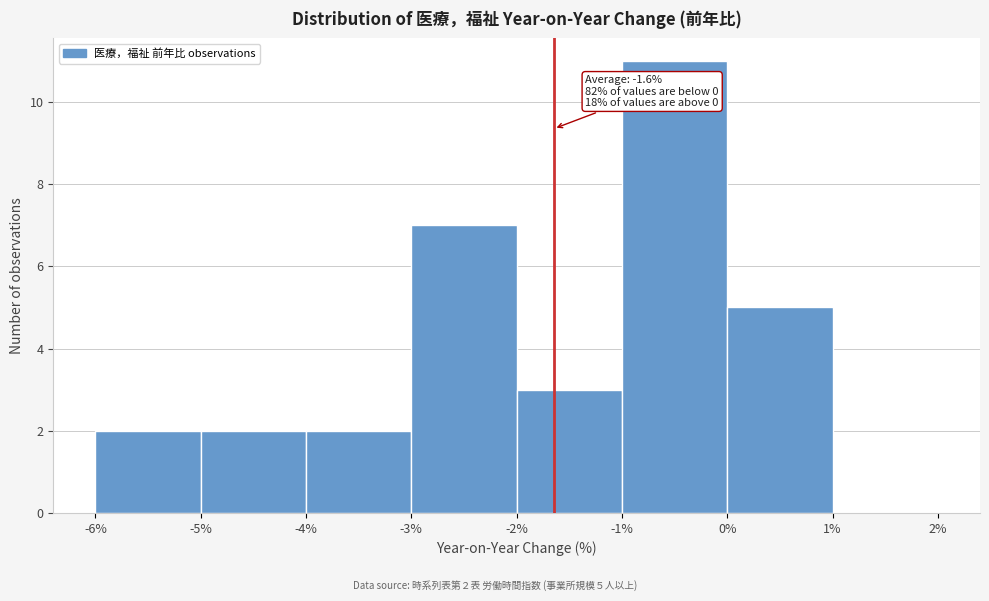

Which range on the x-axis has the tallest bar?

-1% to 0%